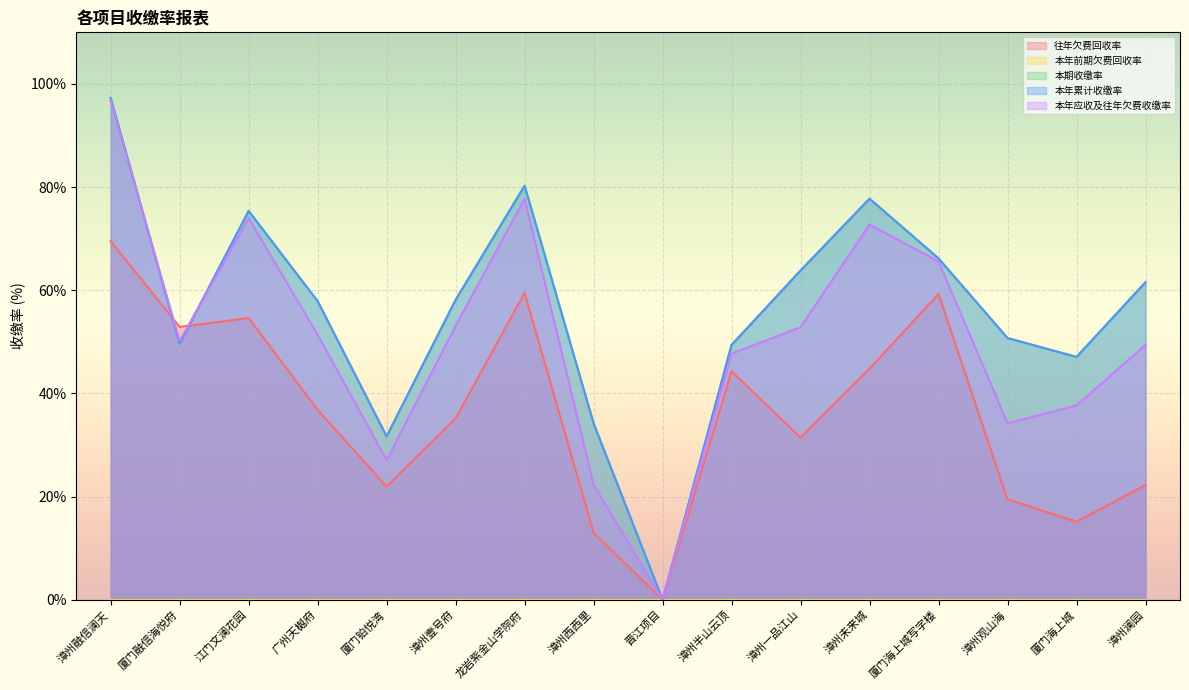

Does the chart display data point markers on the line(s)?

No